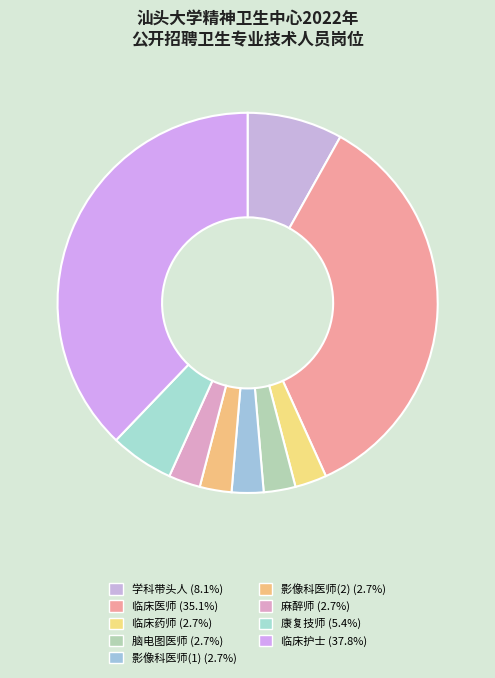

How many slices are in this pie chart?

9